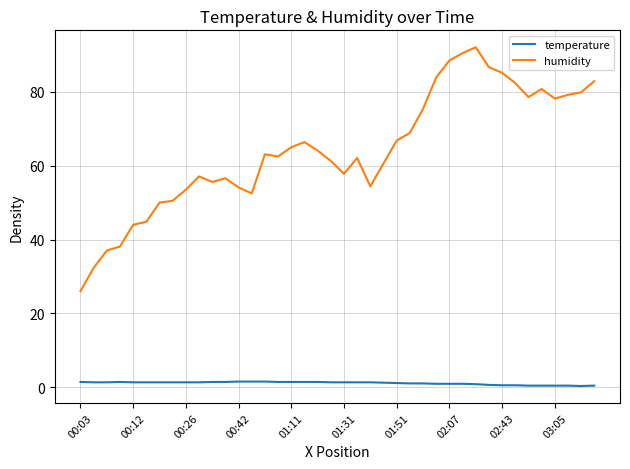

Which series has the largest total across all categories?

humidity